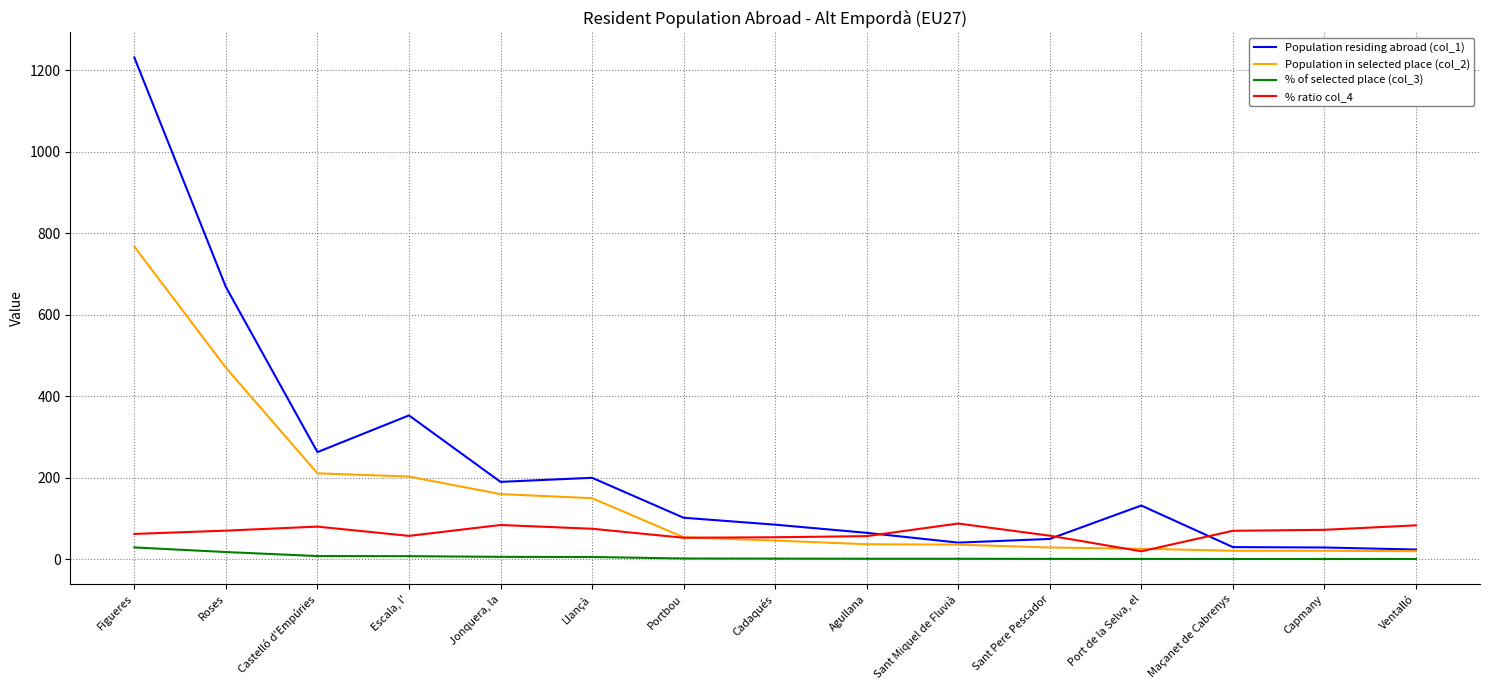

What is the maximum value for % of selected place (col_3)?

29.2